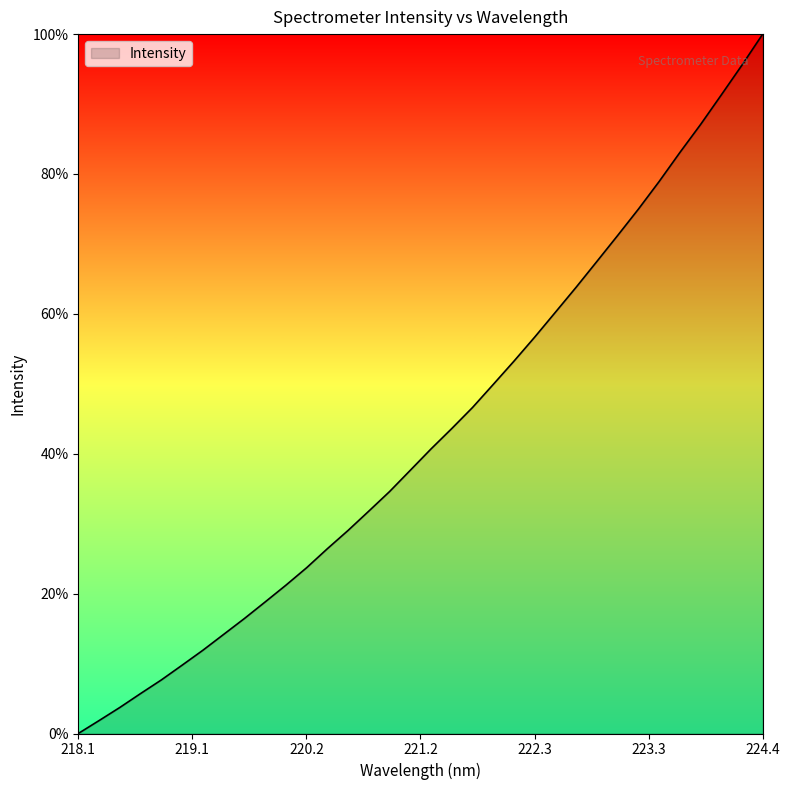

What is the maximum value shown in the chart?

100.0